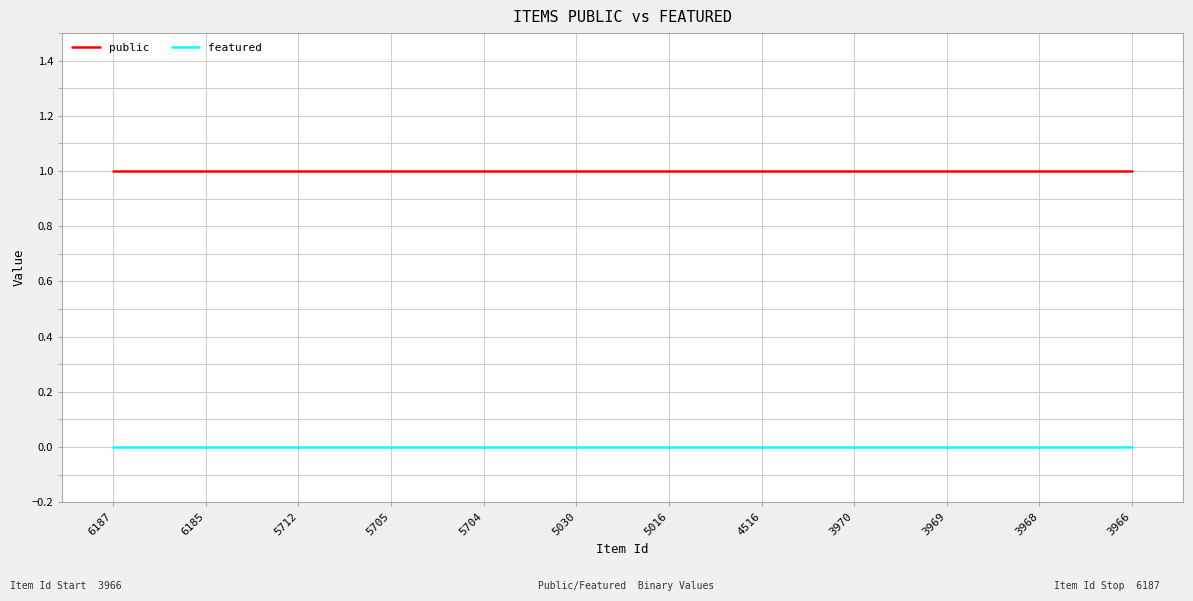

The public series shows 1 at 4516. True or false?

True